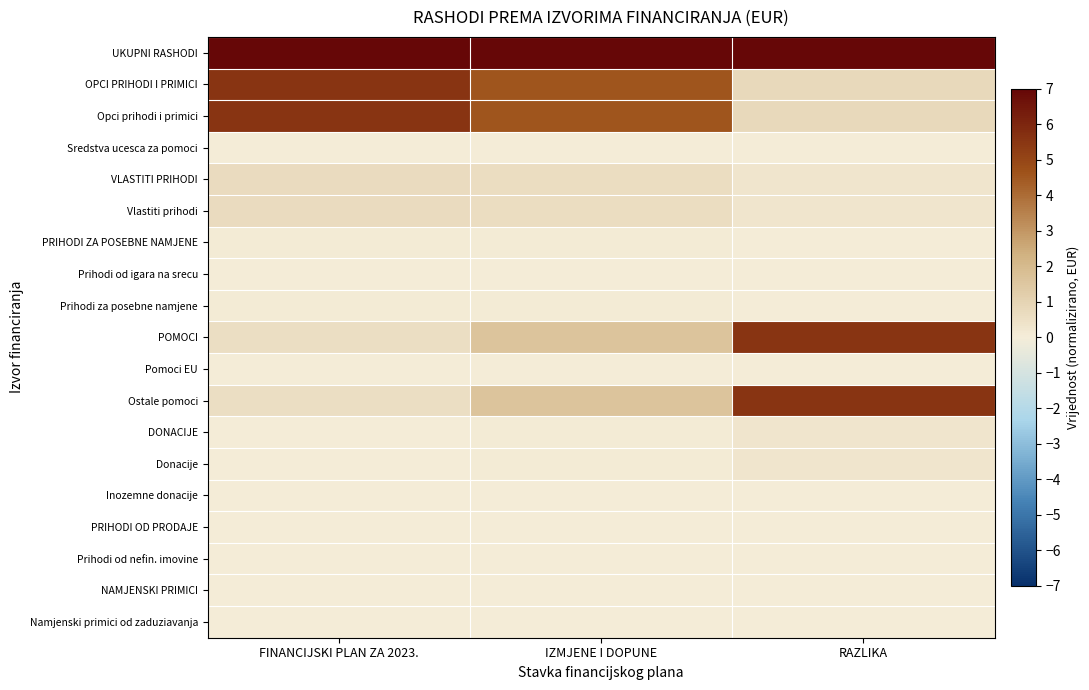

What is the spread (max minus min) of values at RAZLIKA?

7.0